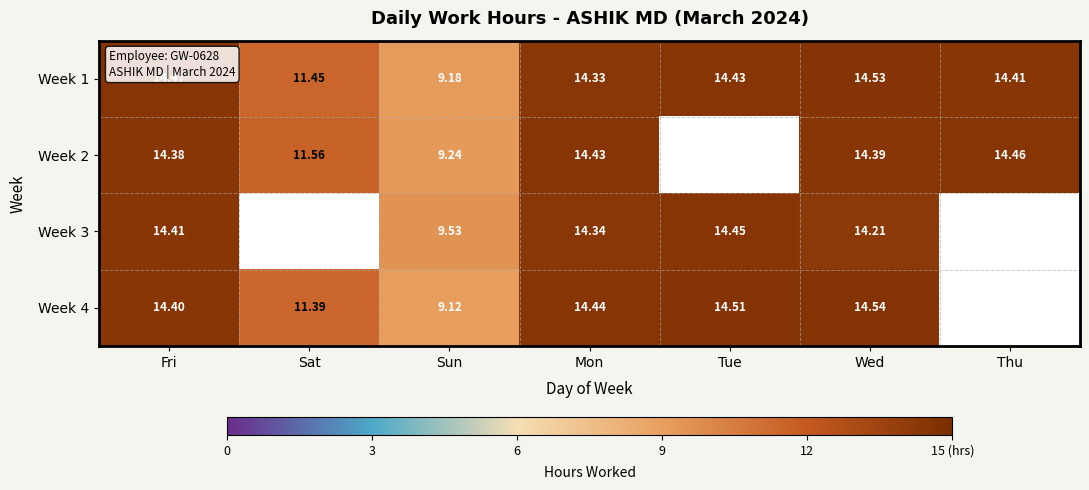

True or false: Week 1 has a value of 14.4 at Tue.

True